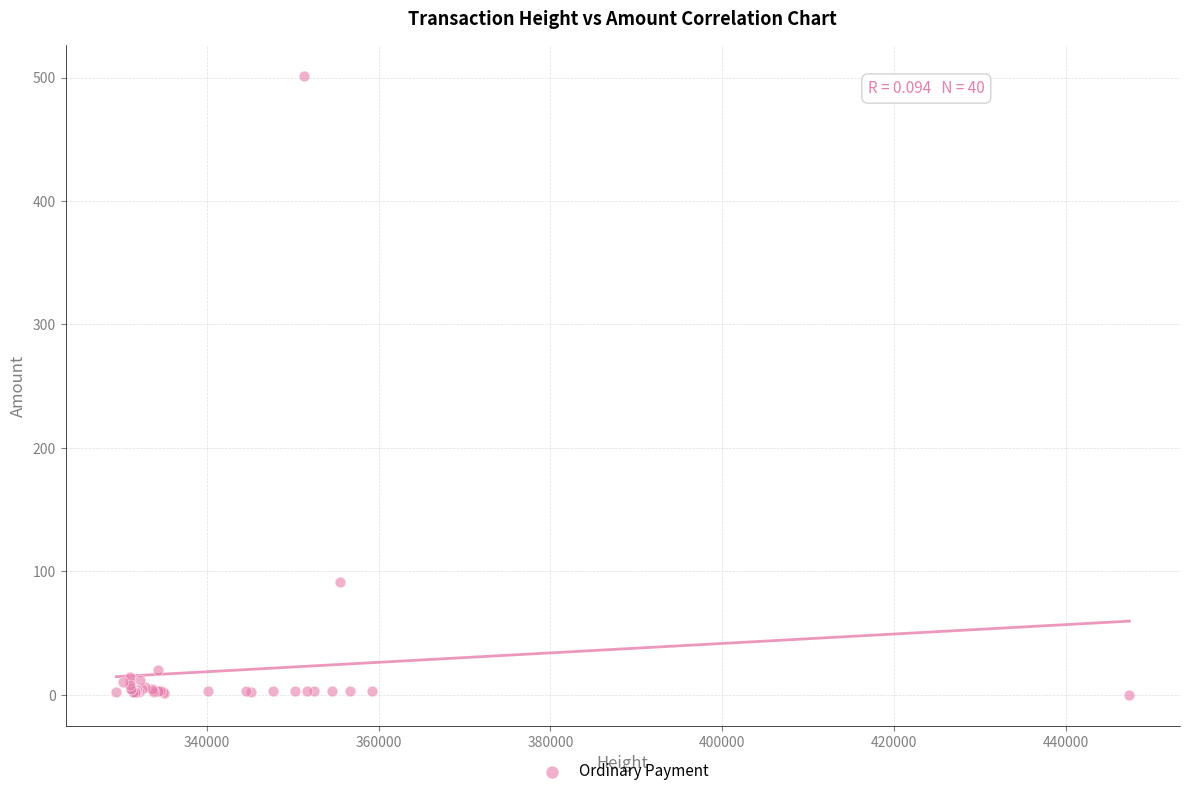

What Y value in the scatter plot is closest to 250?

91.0